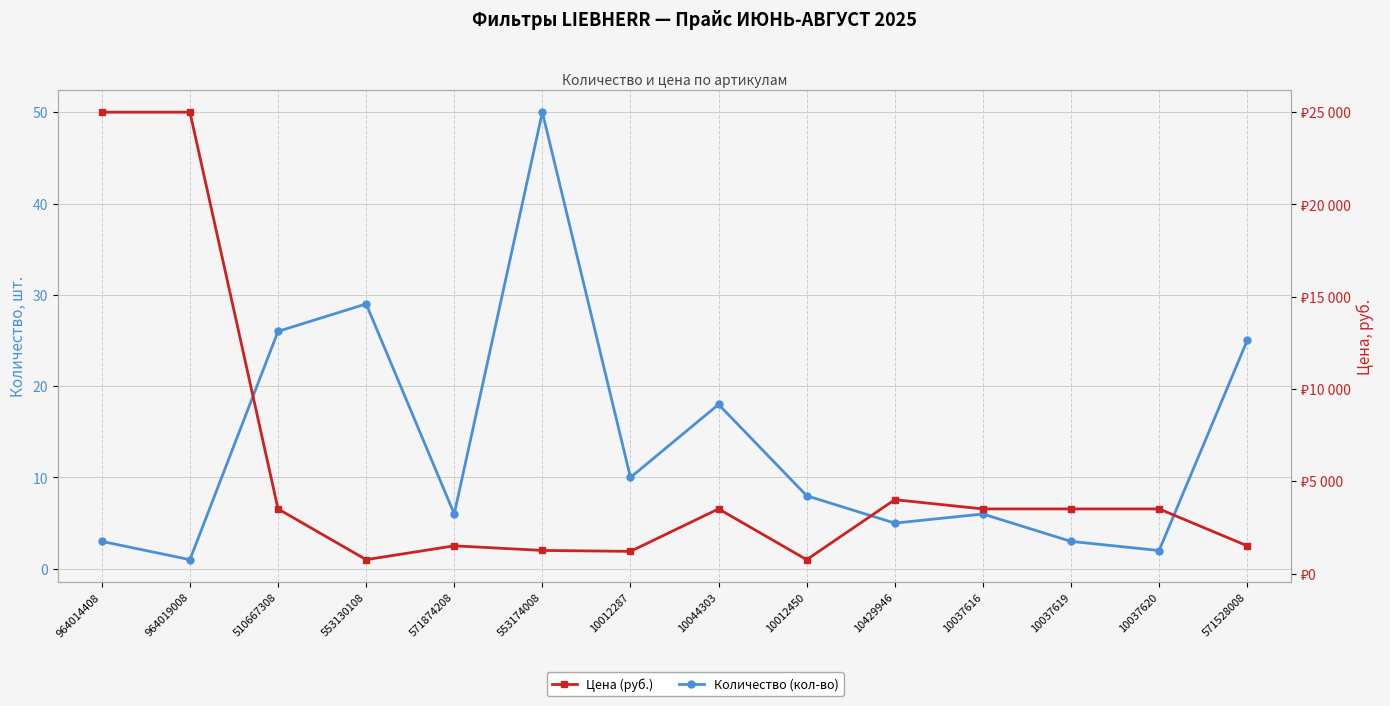

True or false: Количество (кол-во) and Цена (руб.) intersect in this chart.

False